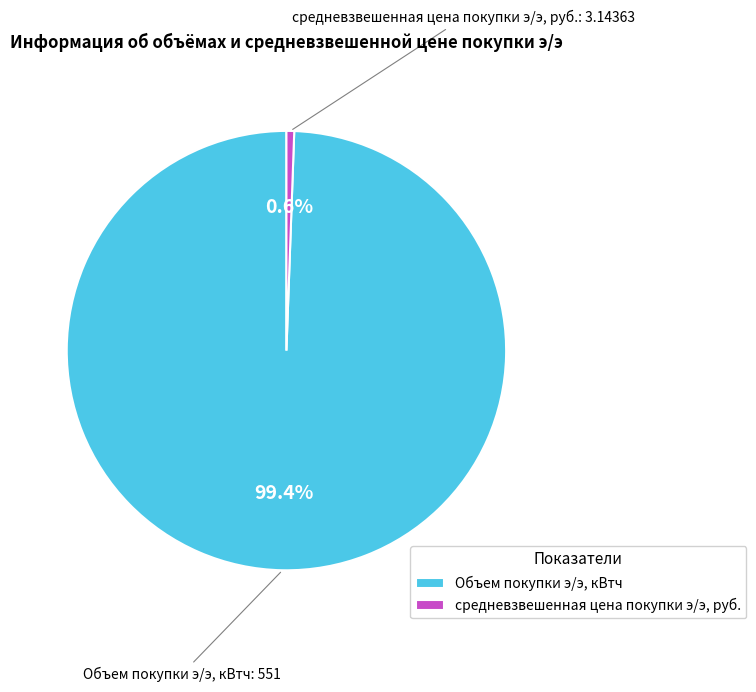

To the nearest percent, what is the average slice percentage?

50%